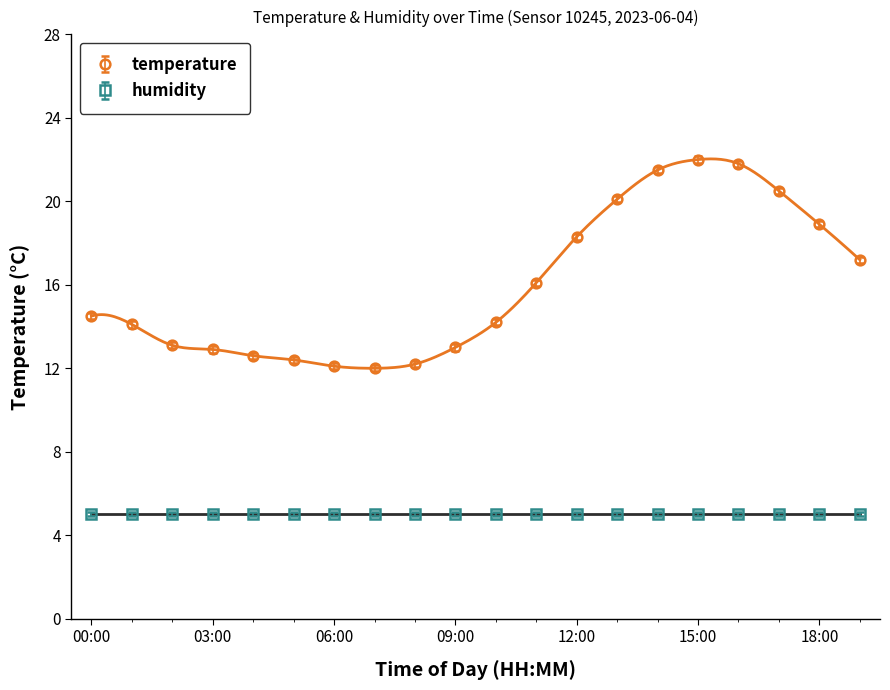

List the labels in order of value, largest first.

15:00, 16:00, 14:00, 17:00, 13:00, 18:00, 12:00, 19:00, 11:00, 00:00, 10:00, 01:00, 02:00, 09:00, 03:00, 04:00, 05:00, 08:00, 06:00, 07:00